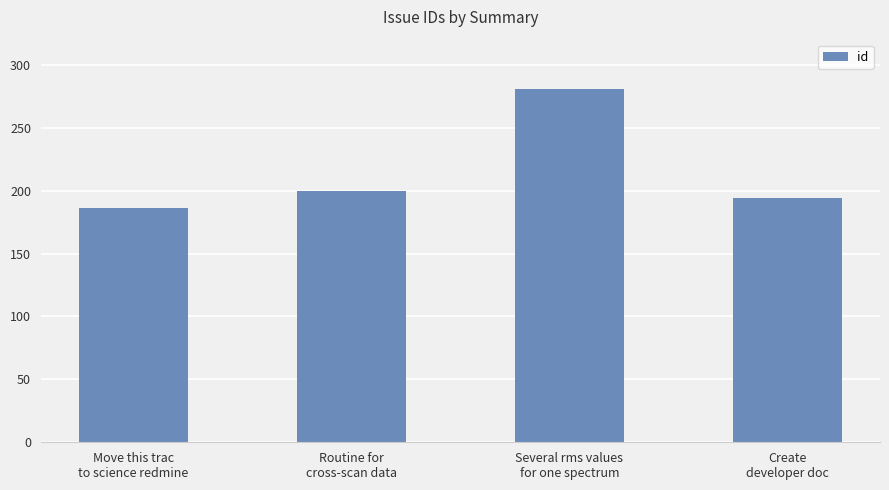

Reading right to left, transcribe all the data shown in this chart.

Create
developer doc=194	Several rms values
for one spectrum=281	Routine for
cross-scan data=200	Move this trac
to science redmine=186